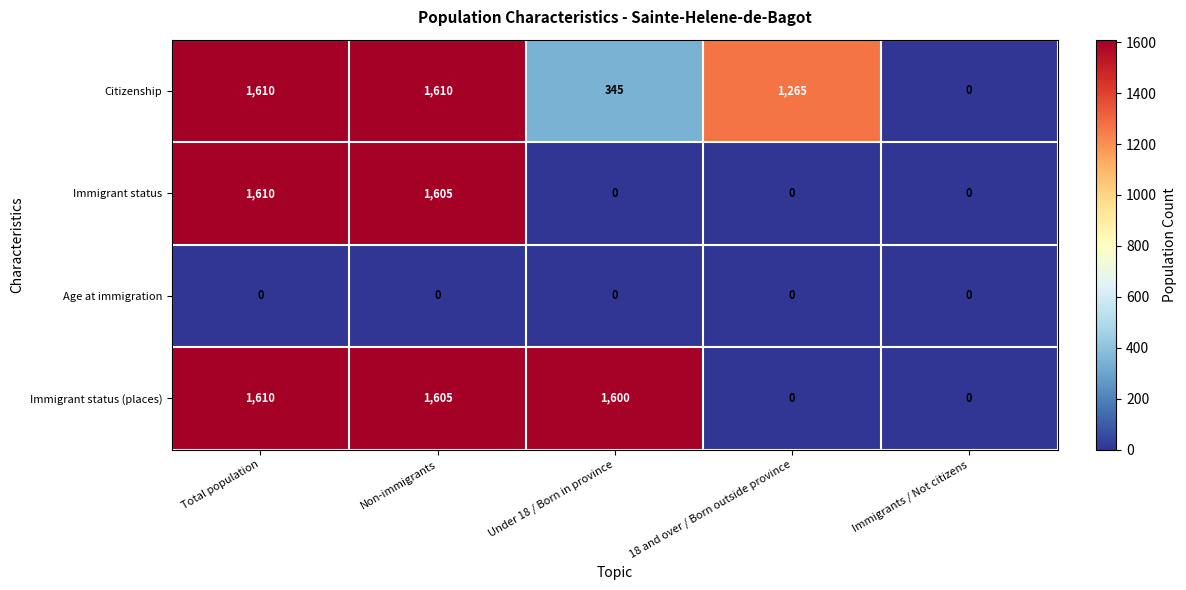

The value of Citizenship at Total population is 1610. True or false?

True